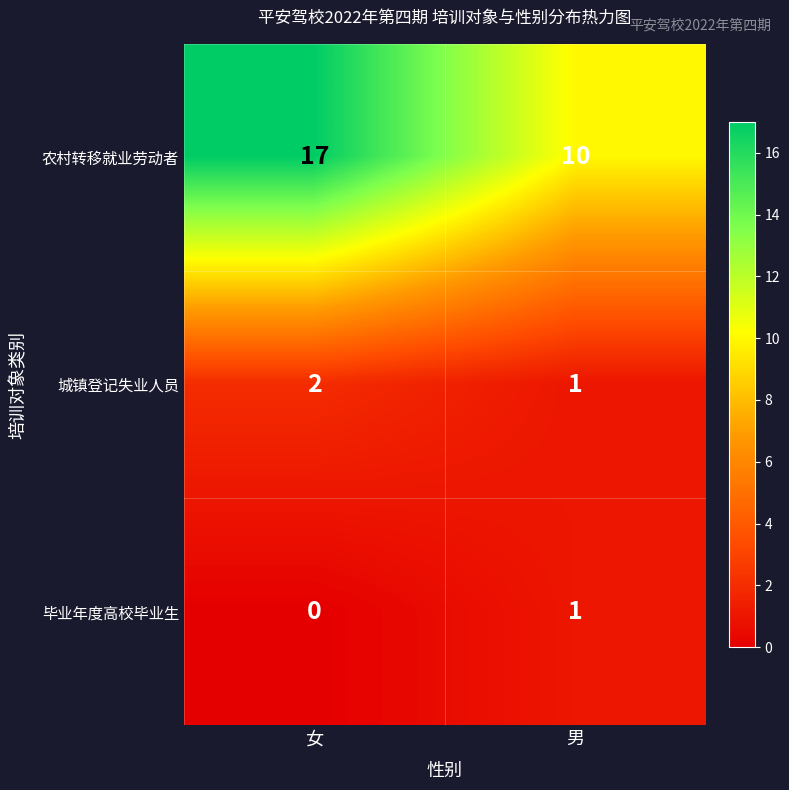

Which series has the largest range (max minus min)?

农村转移就业劳动者